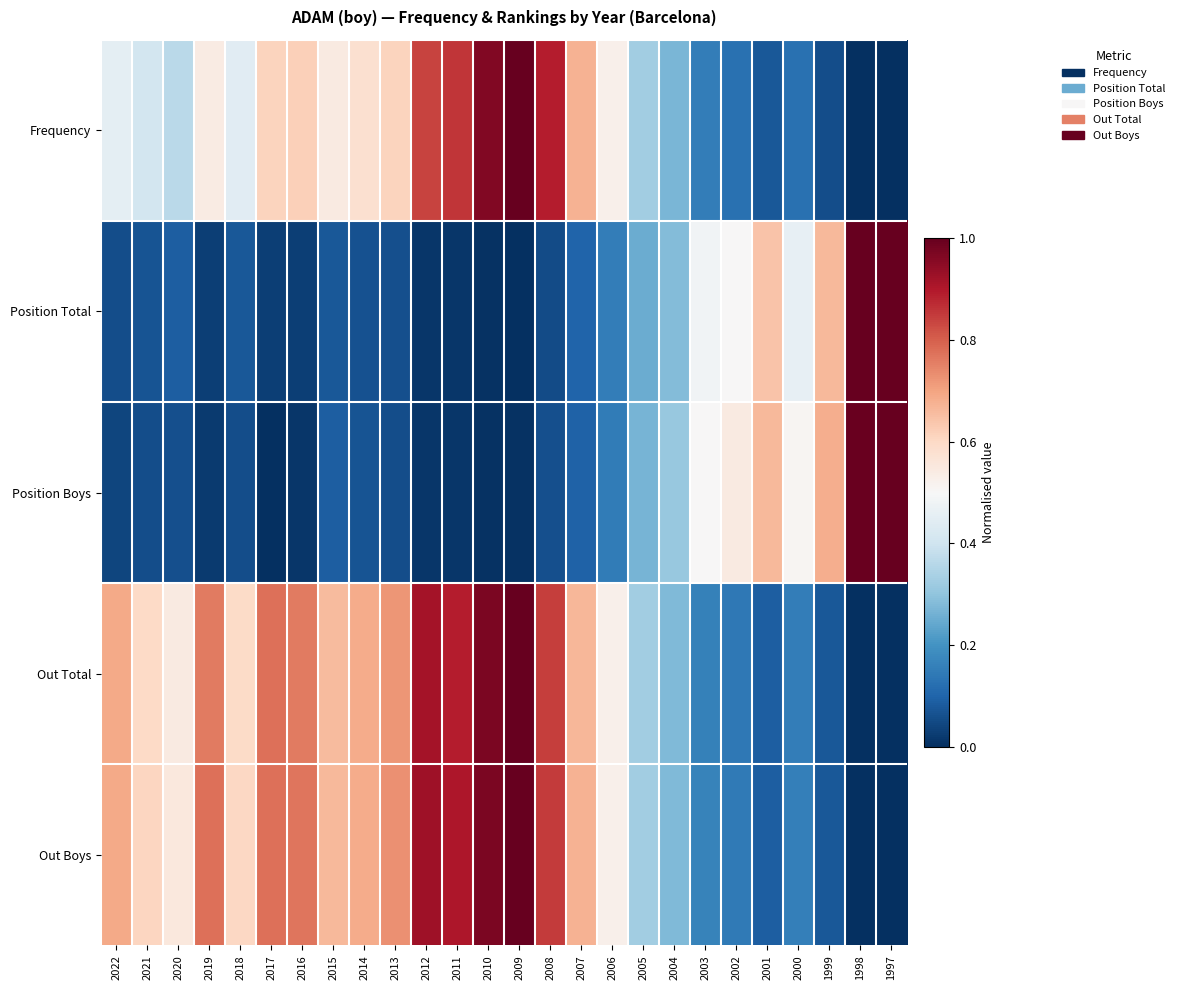

Rank the series at 2017 from lowest to highest value.

Position Boys, Position Total, Frequency, Out Total, Out Boys